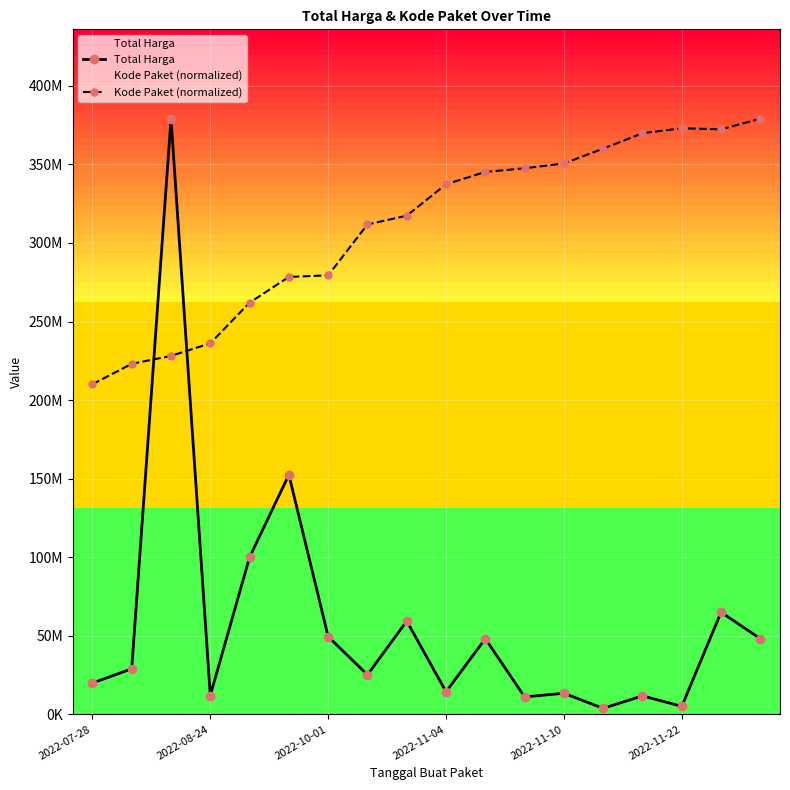

What is the difference between the maximum and minimum values in the Kode Paket (normalized) series?

168970377.3